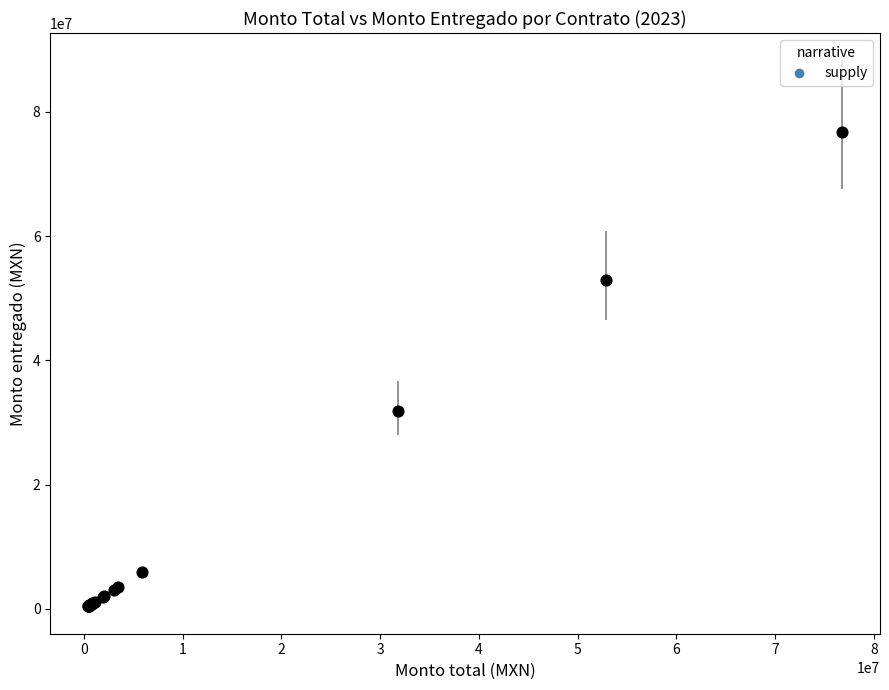

What Y value in the scatter plot is closest to 38604020?

31833366.3